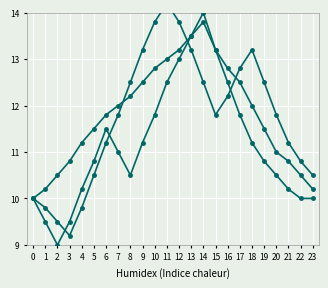

What is the total value across all series at 9?

36.9